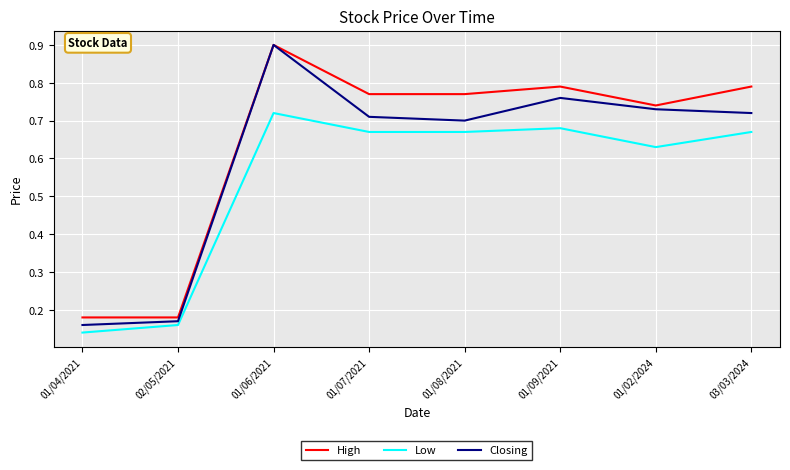

What is the difference between the Low values at 01/09/2021 and 02/05/2021?

0.5